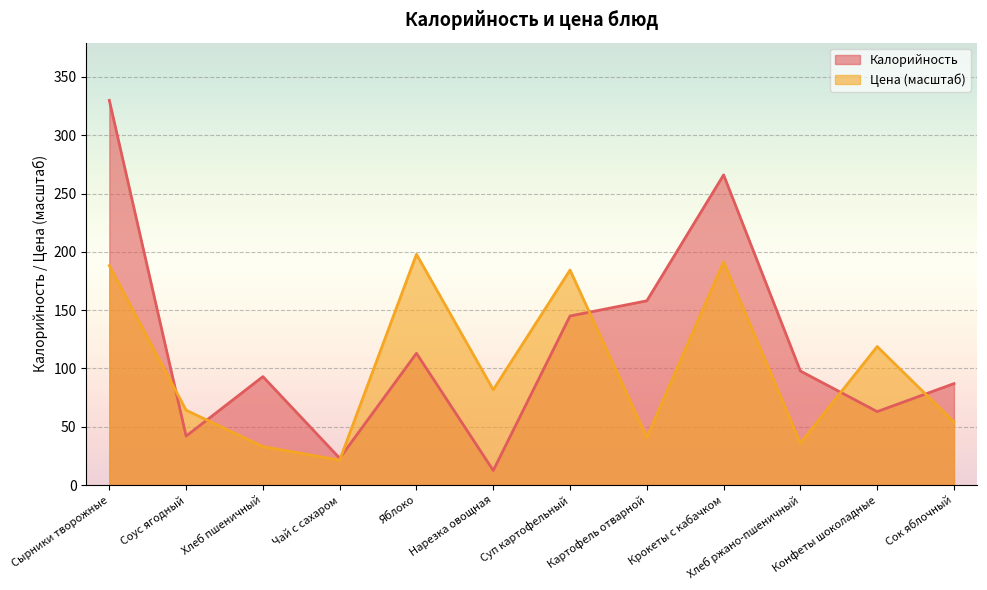

What is the difference between the second highest and minimum values in the Калорийность series?

253.5